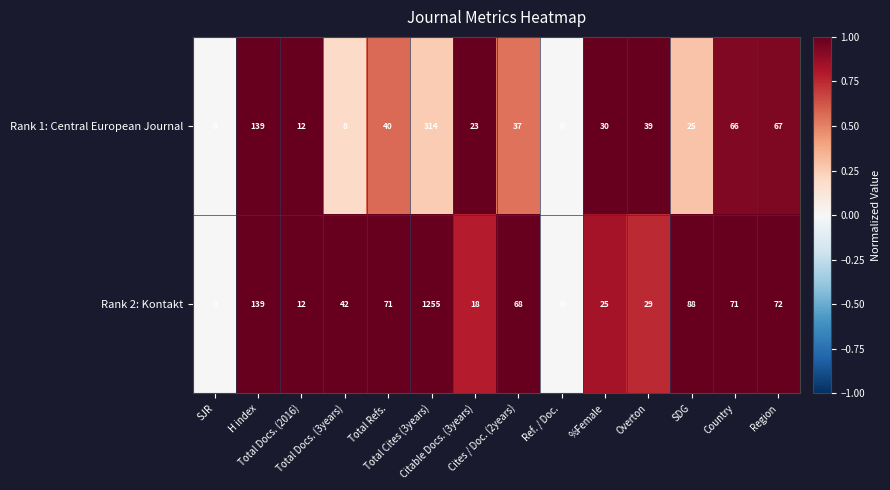

What is the highest value of the Rank 1: Central European Journal series?

314